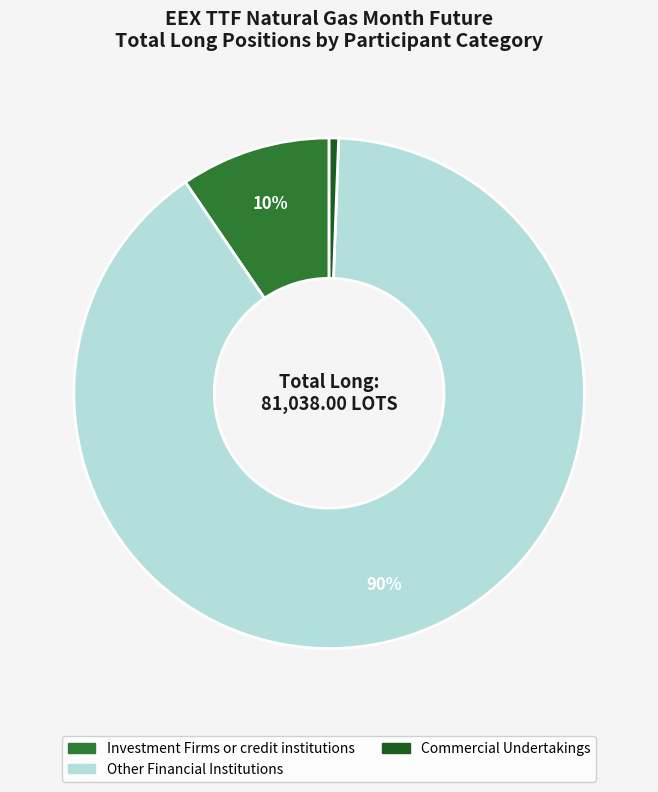

Does any single category account for the majority?

Yes